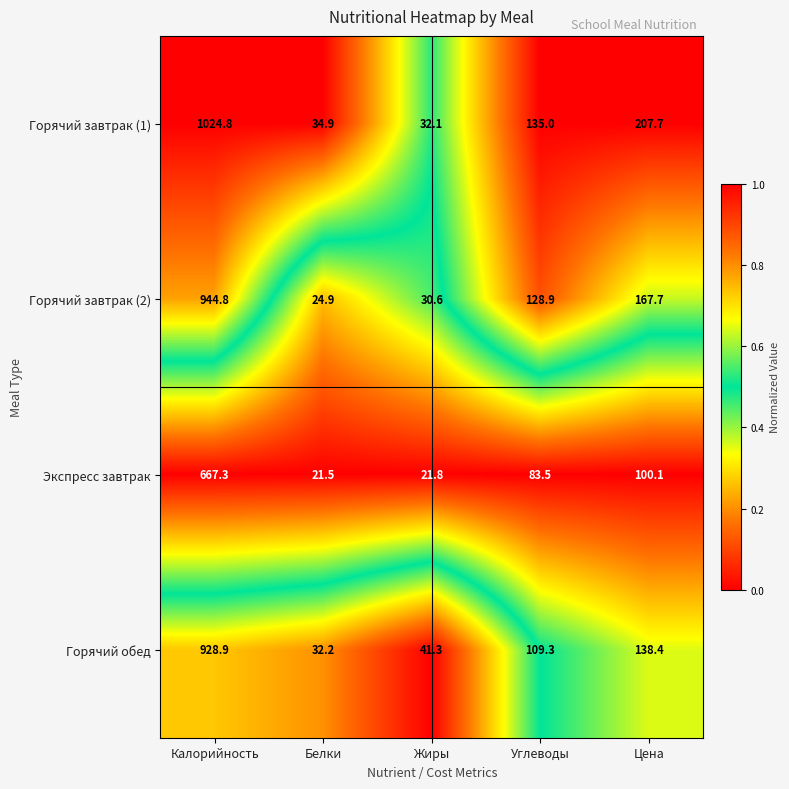

What value does the Горячий завтрак (2) series have at Белки?

24.9